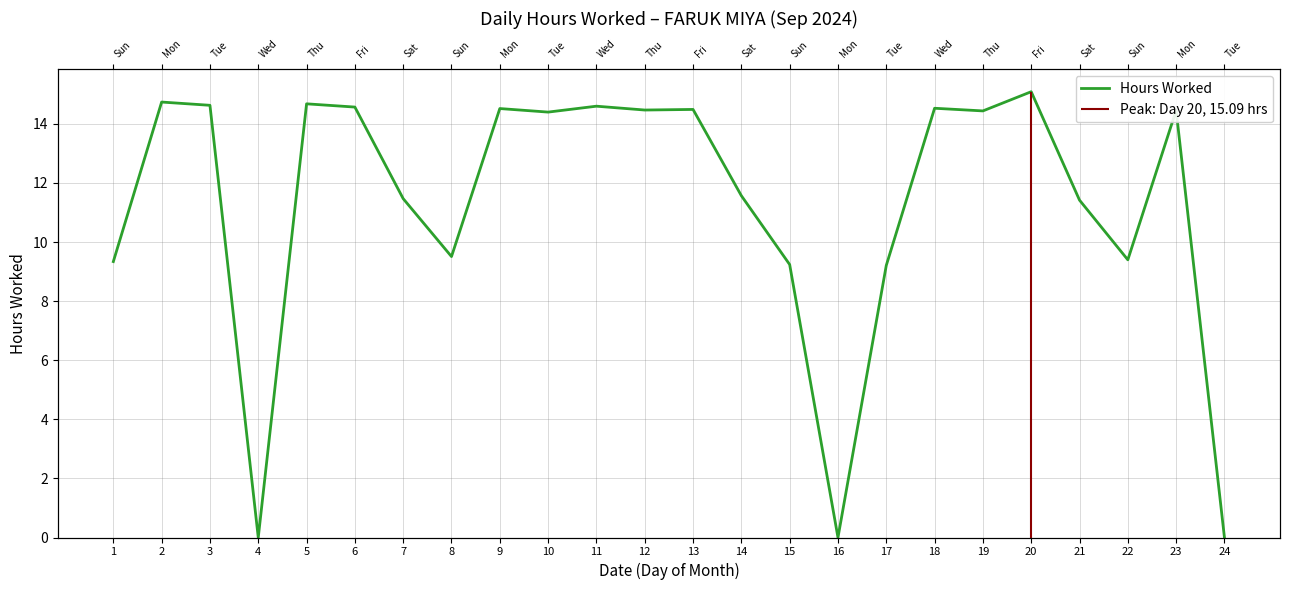

The chart shows a value of 8.8 at 9. True or false?

False